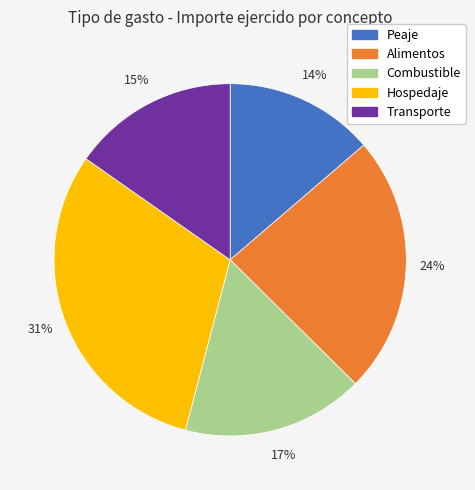

Rank the categories by value from highest to lowest.

Hospedaje, Alimentos, Combustible, Transporte, Peaje